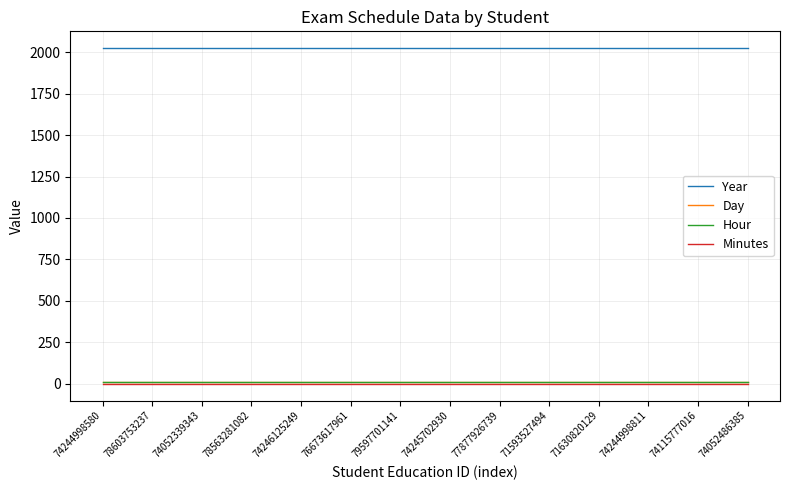

Is the value of Hour at 77877926739 greater than the value of Year at 71630820129?

No